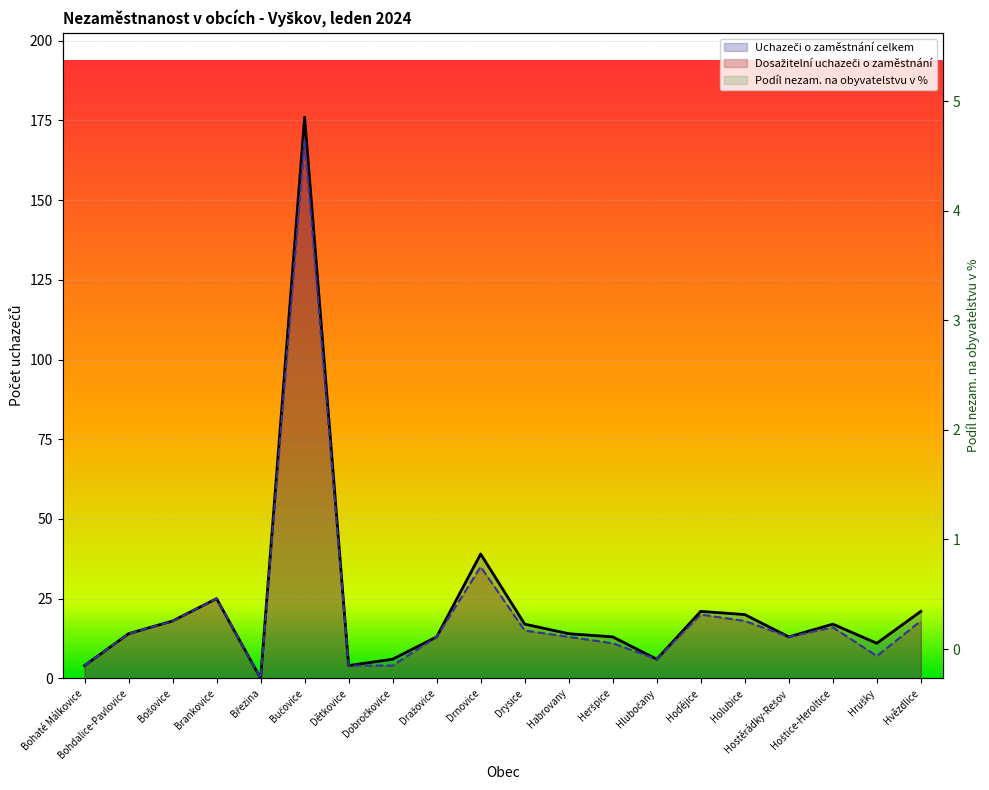

Where is the first local minimum for Uchazeči o zaměstnání celkem?

Březina